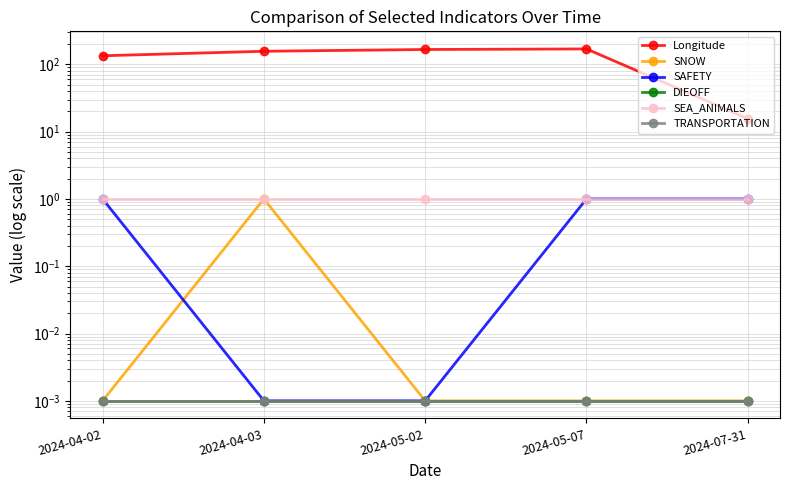

List the series in order of their peak value, highest first.

Longitude, SNOW, SAFETY, SEA_ANIMALS, DIEOFF, TRANSPORTATION